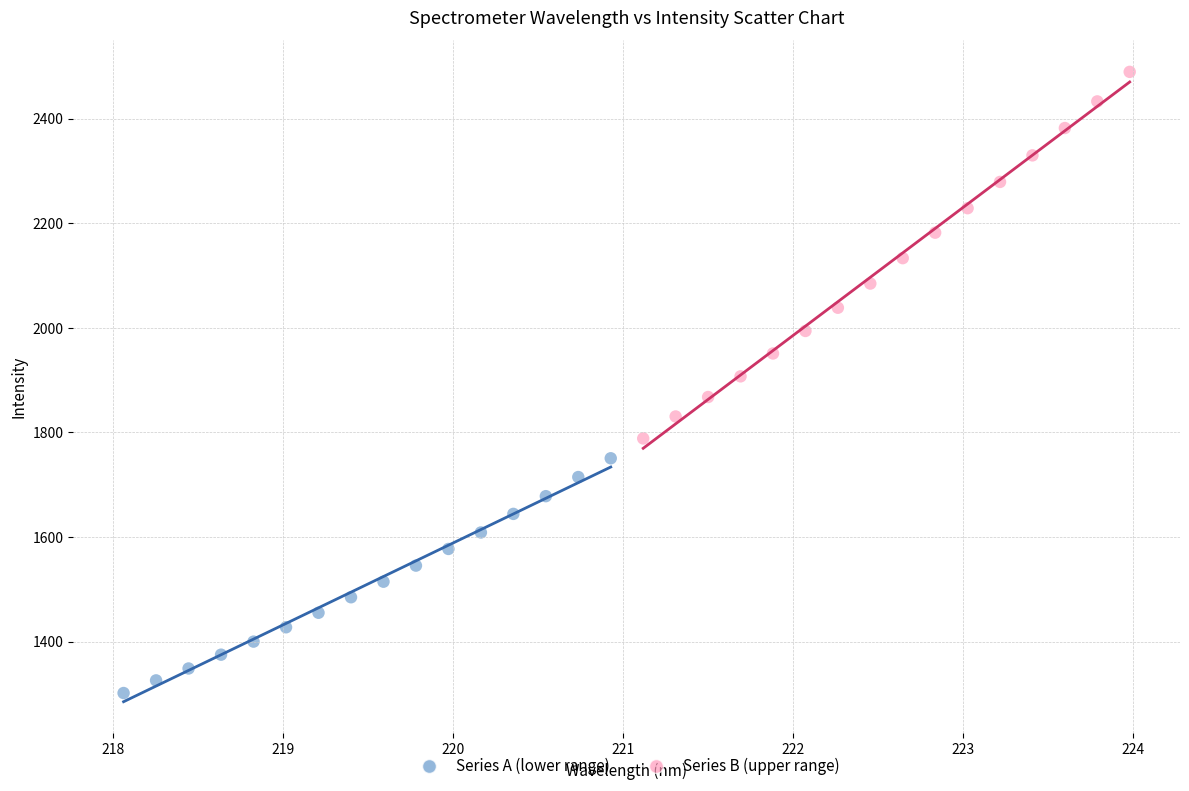

Which series contains the highest Y value?

Series B (upper range)